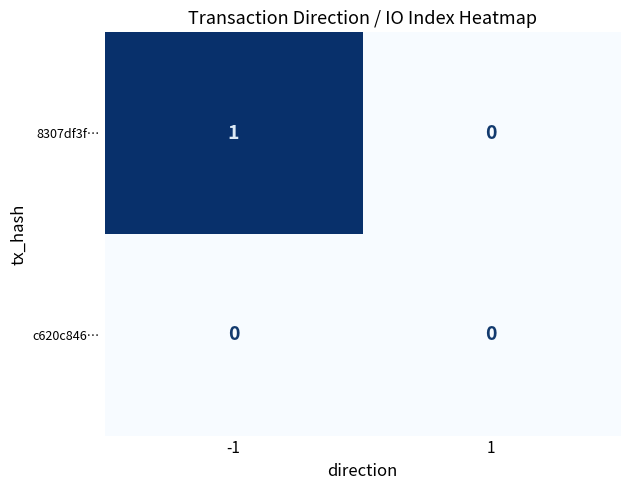

List the series in order of their peak value, highest first.

8307df3f…, c620c846…